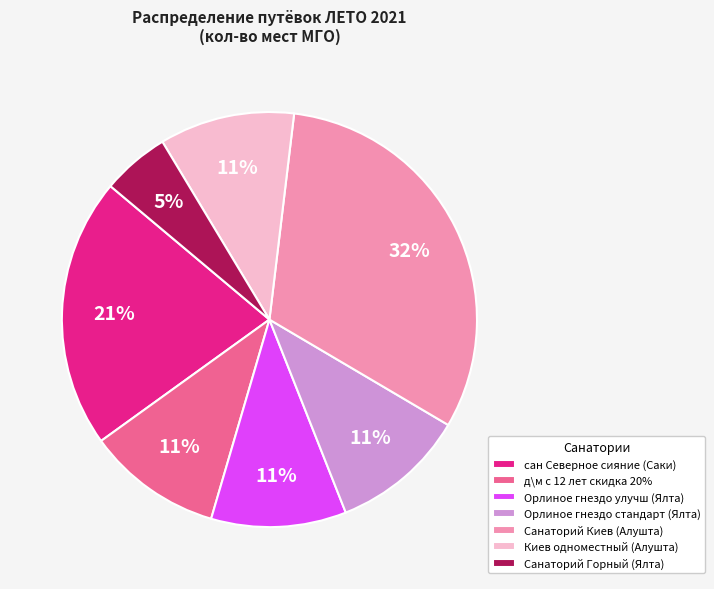

Is сан Северное сияние (Саки) the majority of the pie?

No